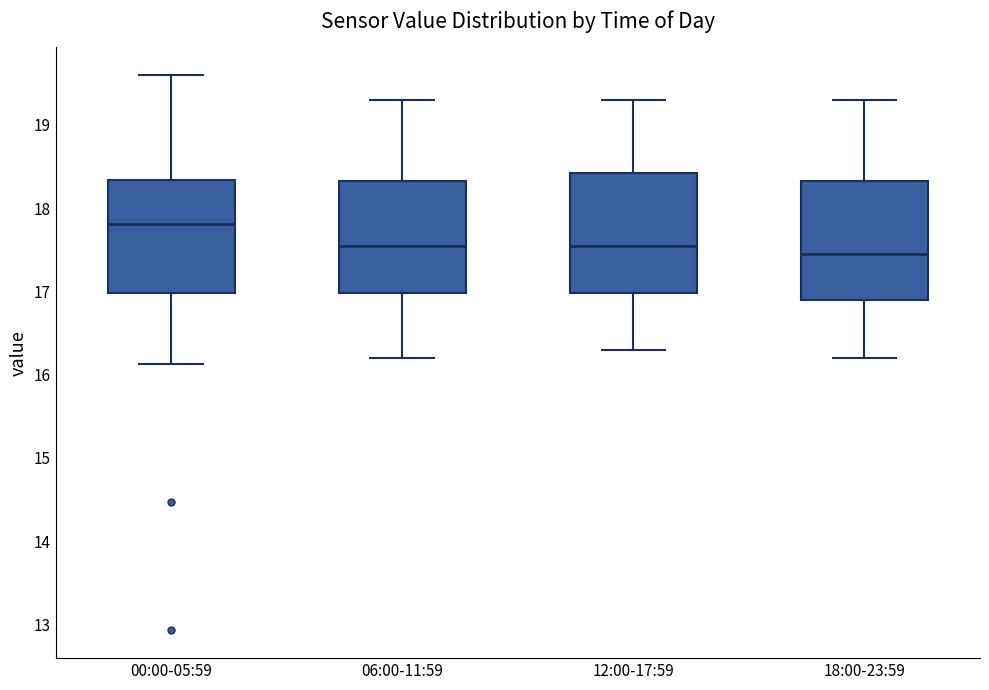

Reading left to right, transcribe this box plot: for each box, give where its median line is, the range the box spans, and where its two whiskers end, as read against the y-axis. The values are not printed on the chart, so give them approximately, as read against the axis.

00:00-05:59: median 17.8, box 17.0 to 18.3, whiskers 16.1 to 19.6
06:00-11:59: median 17.6, box 17.0 to 18.3, whiskers 16.2 to 19.3
12:00-17:59: median 17.6, box 17.0 to 18.4, whiskers 16.3 to 19.3
18:00-23:59: median 17.5, box 16.9 to 18.3, whiskers 16.2 to 19.3